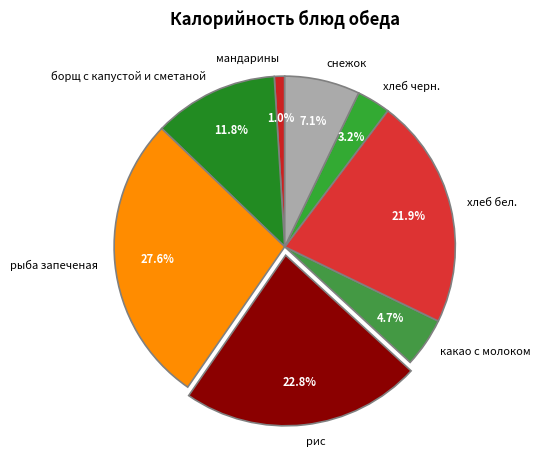

To the nearest percent, what portion does рис represent?

23%